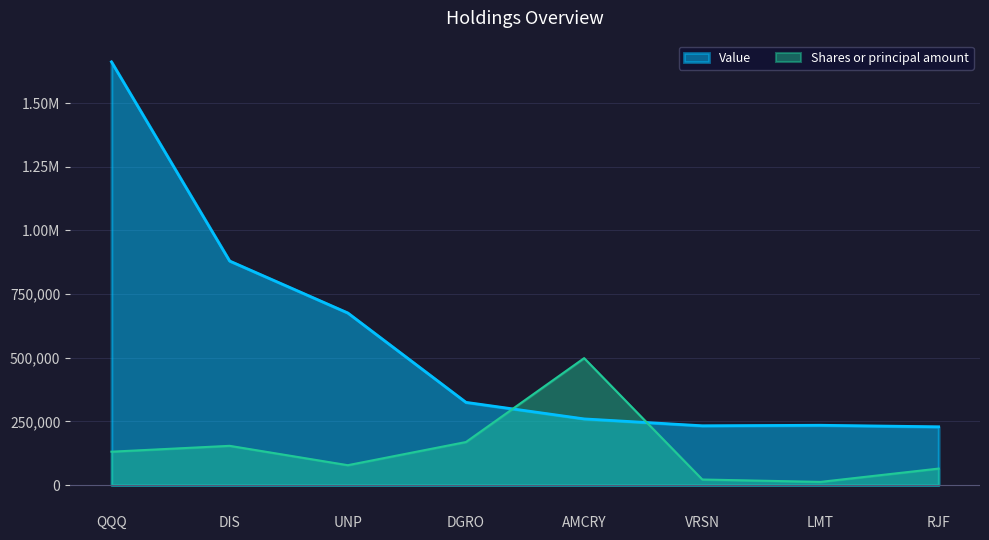

At which category is the sum across all series the highest?

QQQ